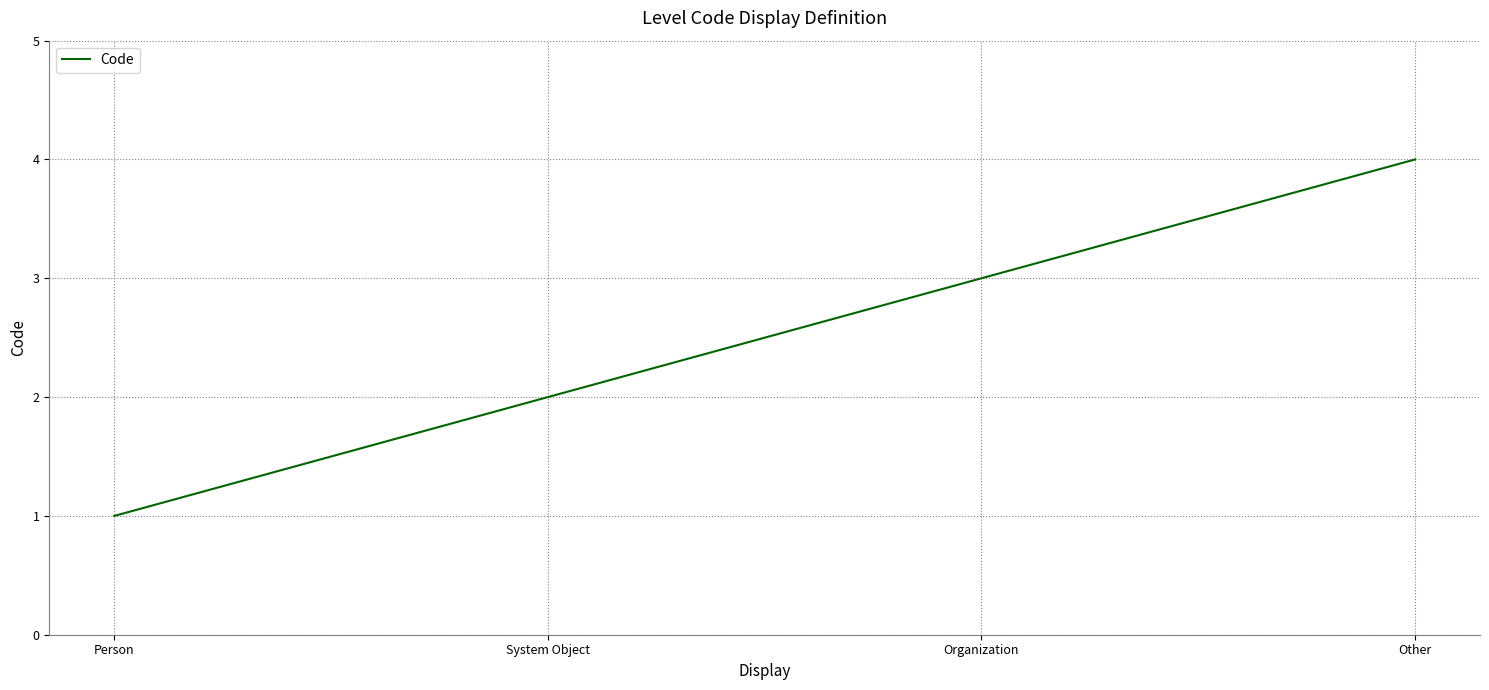

Reading left to right, transcribe all the data shown in this chart.

Person=1	System Object=2	Organization=3	Other=4